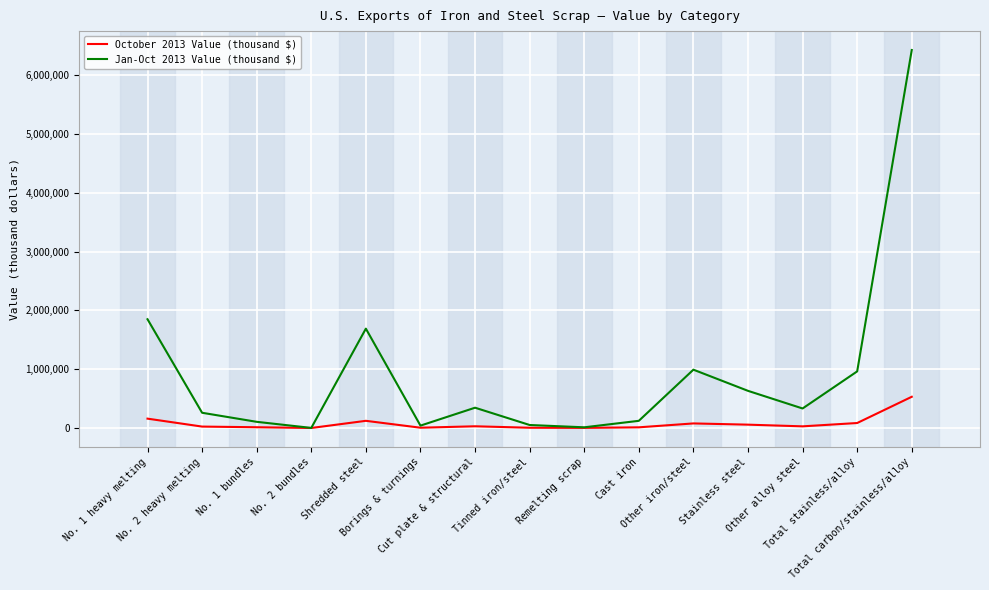

Is this an area chart (filled region under the line)?

No